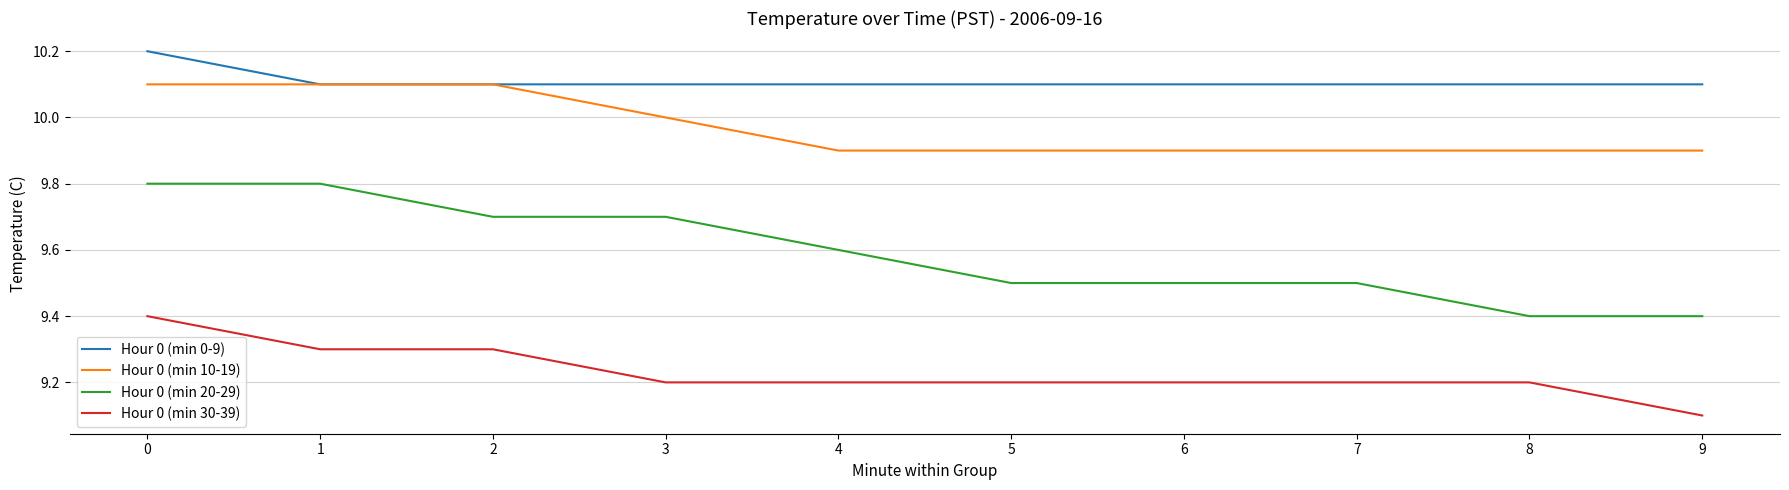

Count the number of data series in this chart.

4